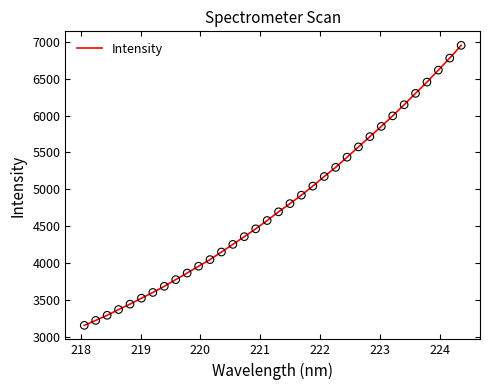

What is the difference between the maximum and minimum values?

3792.2